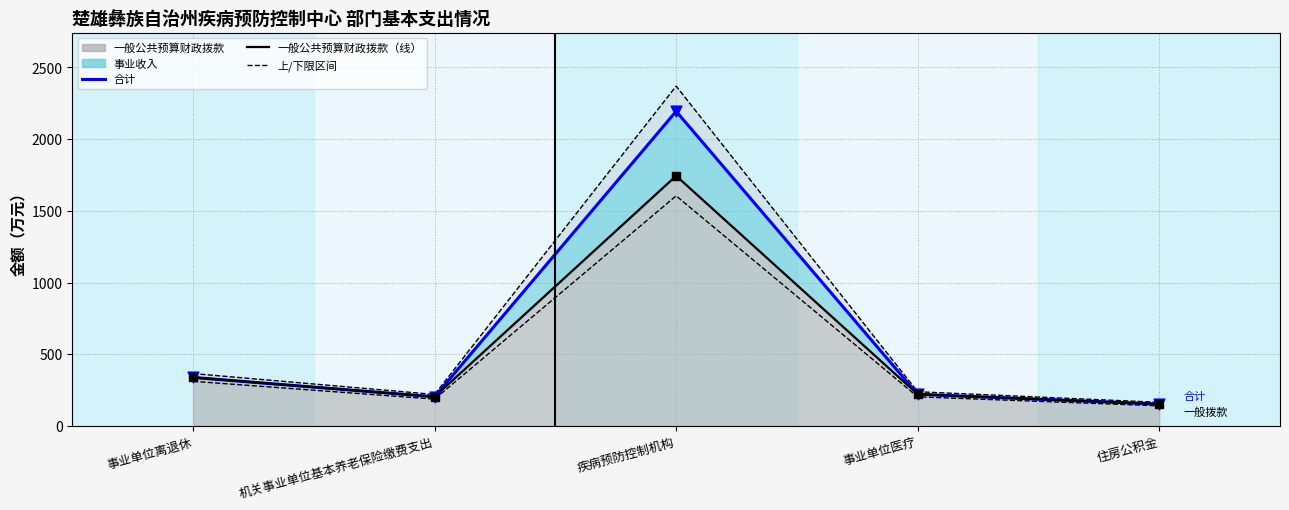

Which series has the widest spread of Y values?

上限（5%）